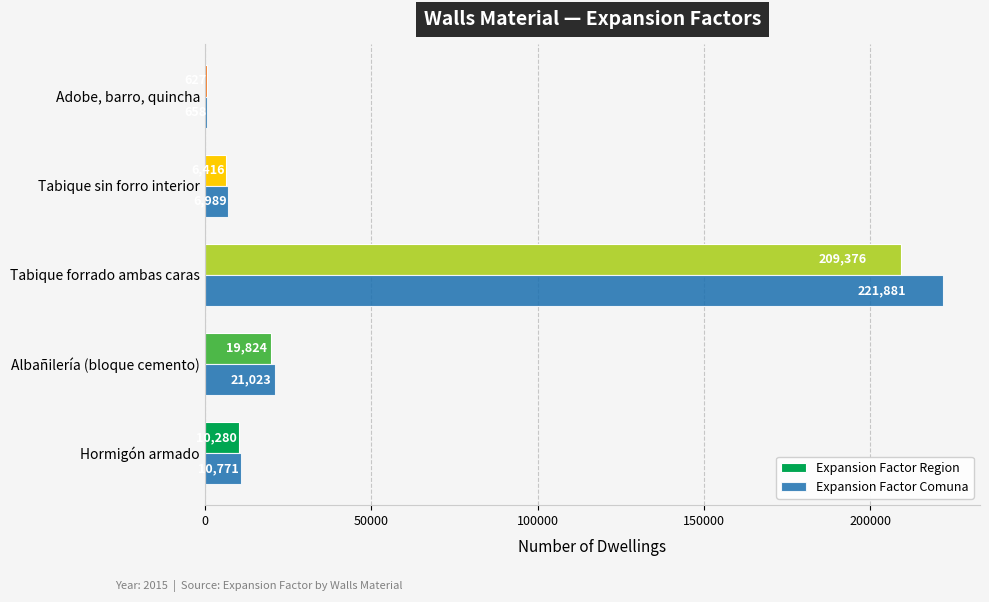

What is the total value across all series at Tabique forrado ambas caras?

431257